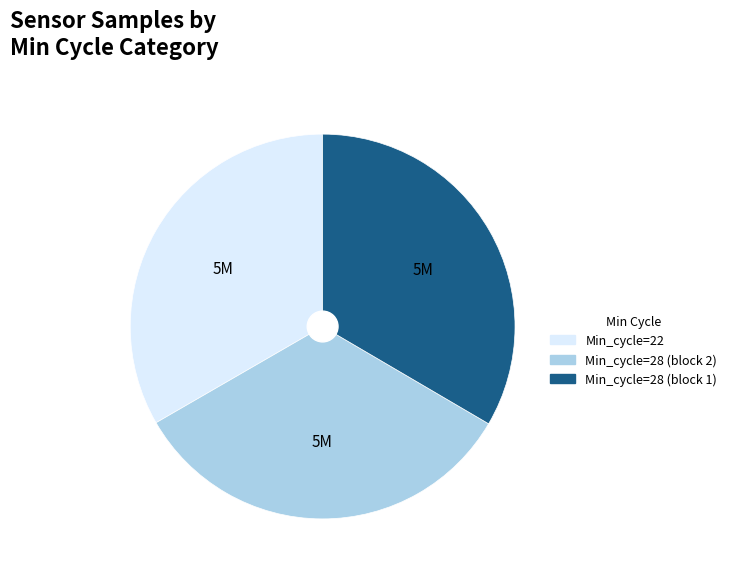

Is there any slice that represents more than half of the pie?

No